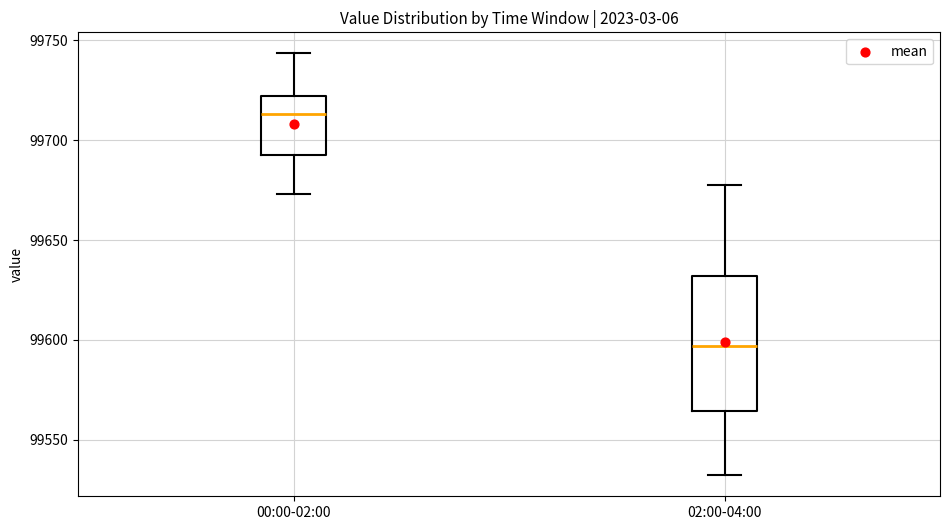

Which box has the highest median line?

00:00-02:00